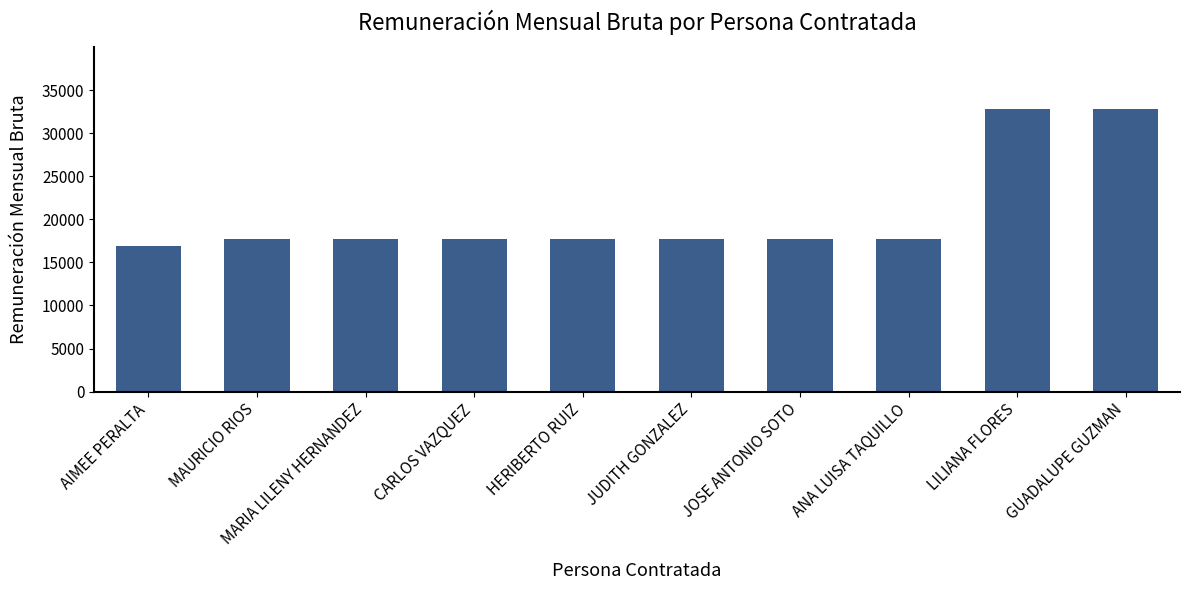

The value at HERIBERTO RUIZ is 17680. True or false?

True